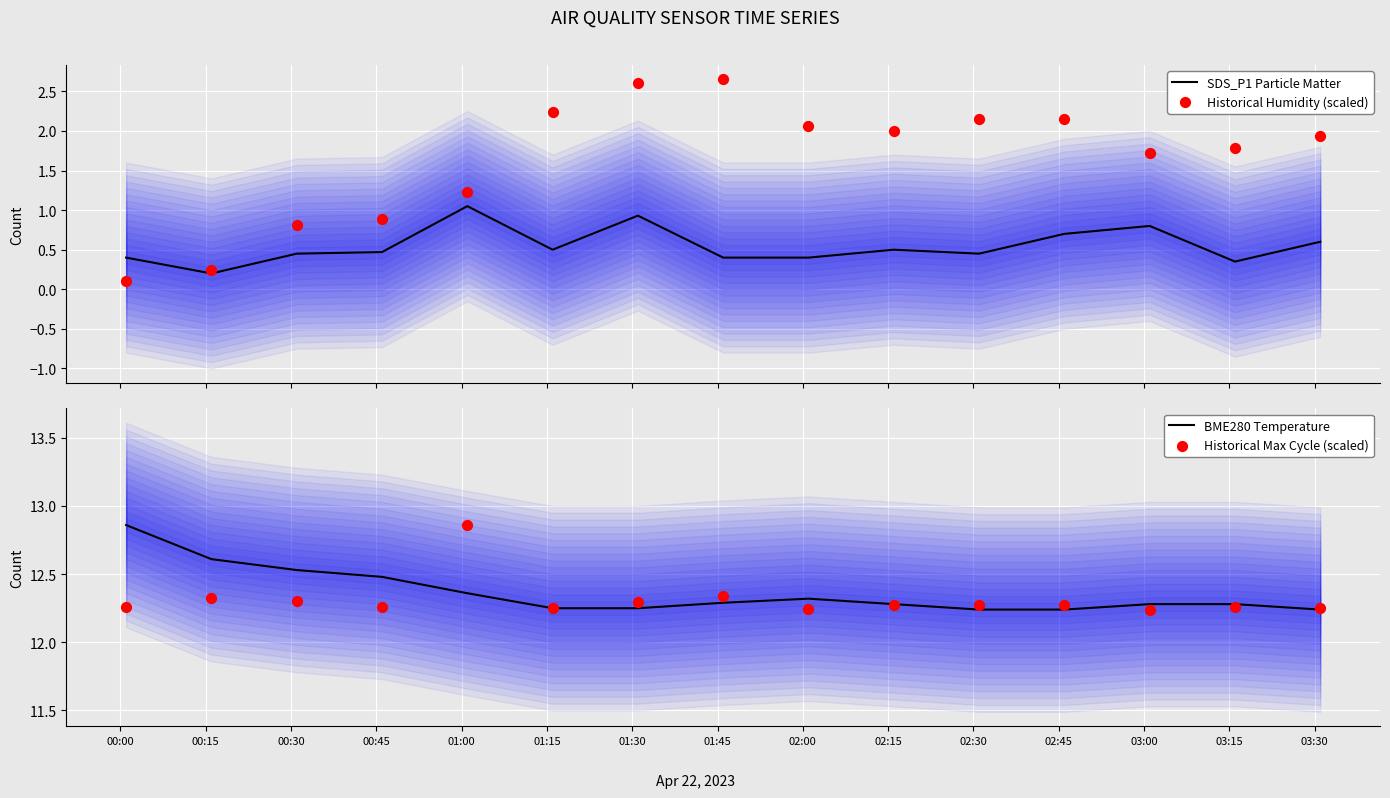

At which category is the sum across all series the highest?

01:30